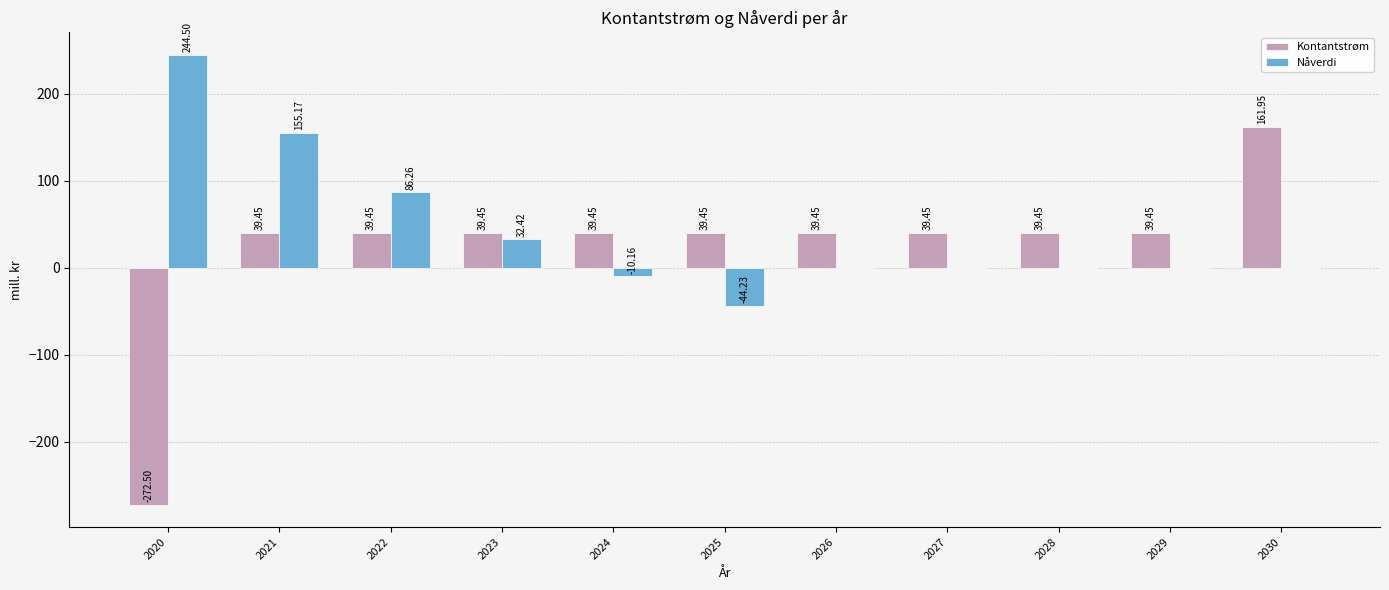

Which category has the highest value across all series?

2020